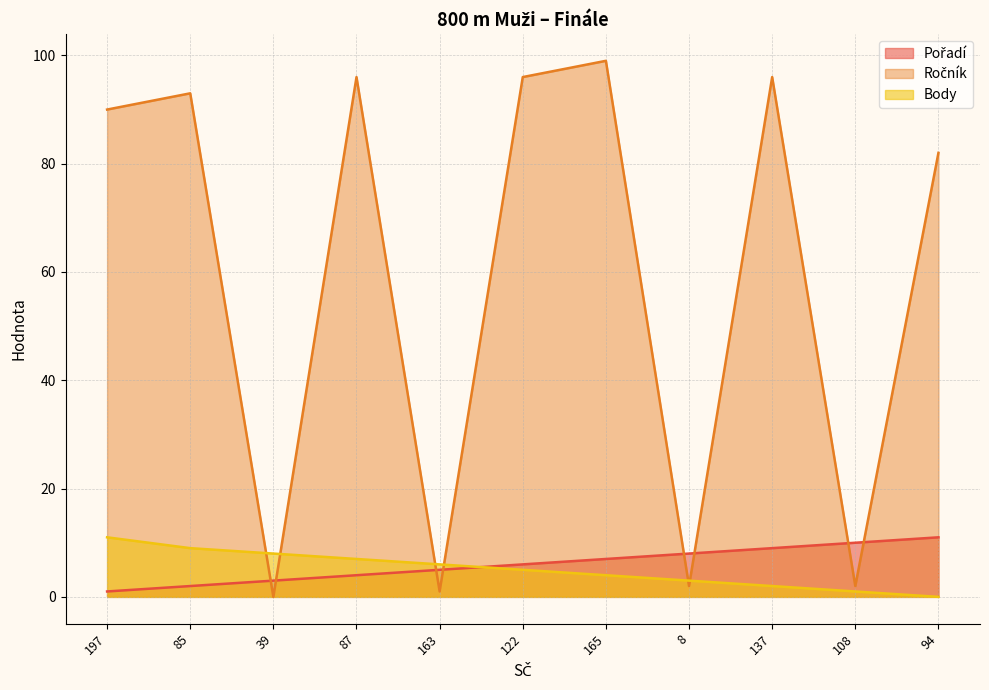

What is the difference between the highest and lowest values at 165?

95